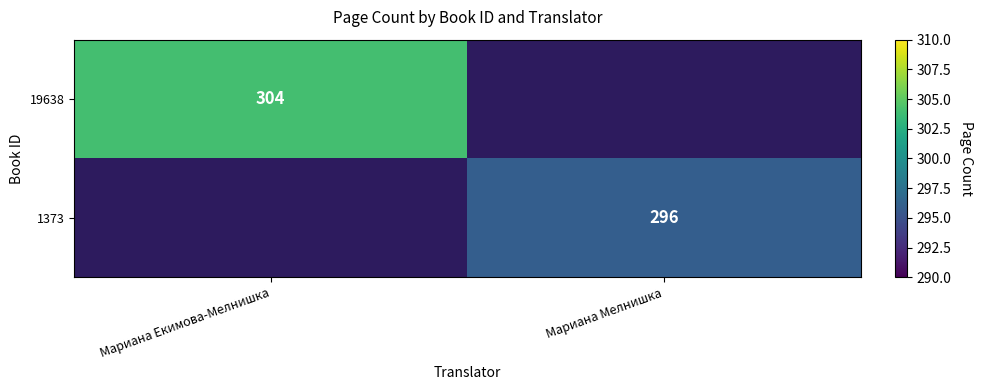

Is it true that 1373 equals 414 at Мариана Мелнишка?

False